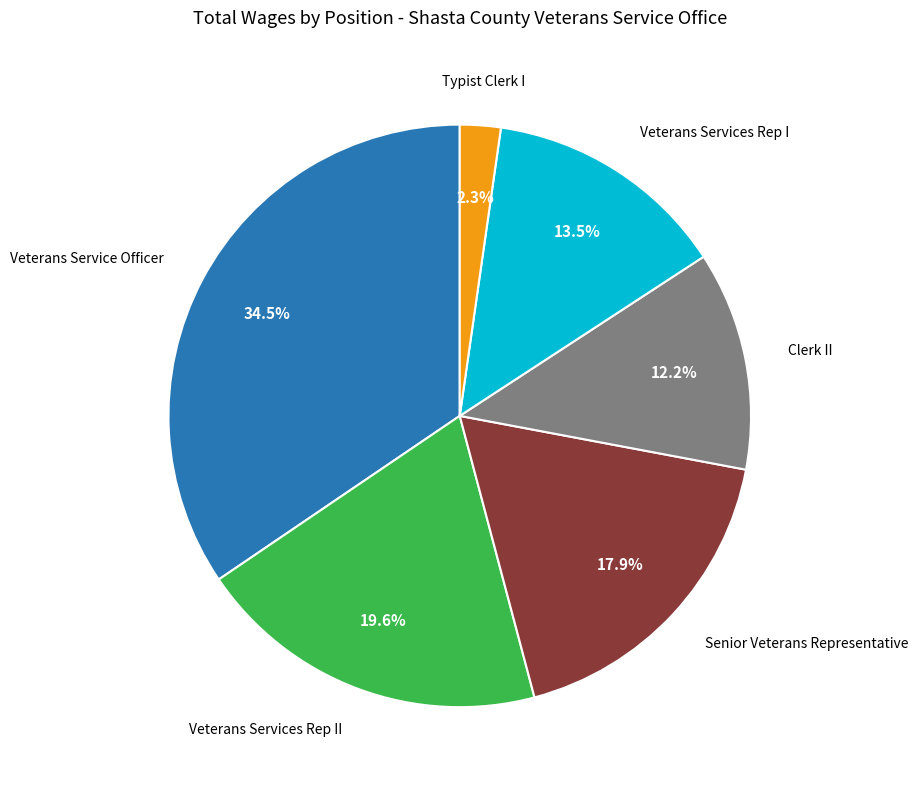

Rank the categories by value from highest to lowest.

Veterans Service Officer, Veterans Services Rep II, Senior Veterans Representative, Veterans Services Rep I, Clerk II, Typist Clerk I